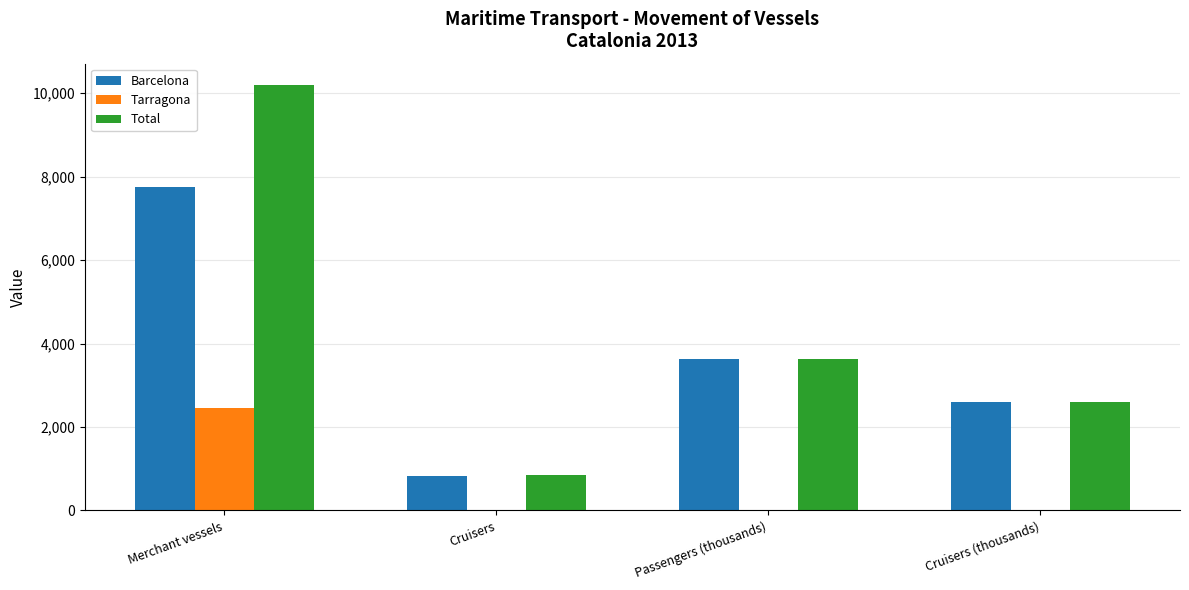

Which series has the widest spread of values?

Total